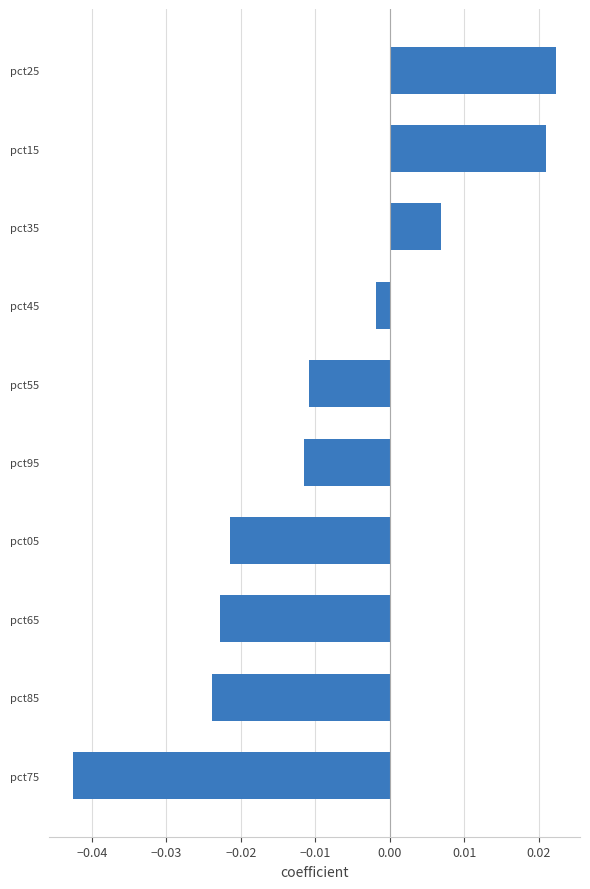

At which label is the value closest to 0?

pct45